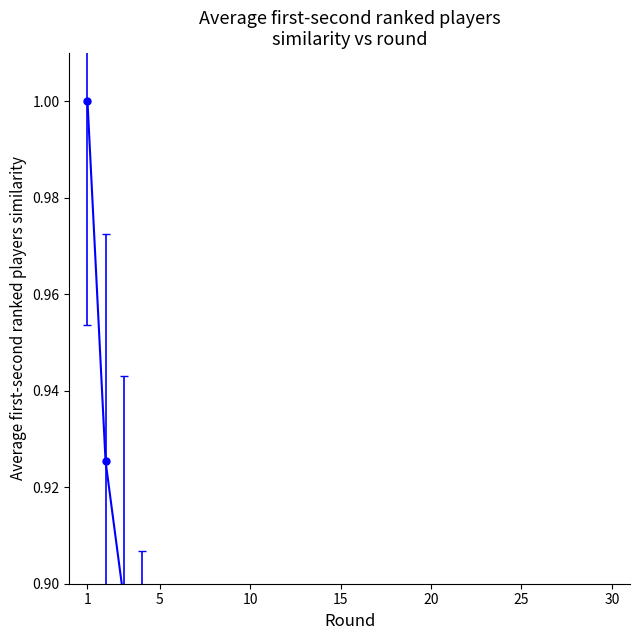

The value at 25 is 0.5. True or false?

False